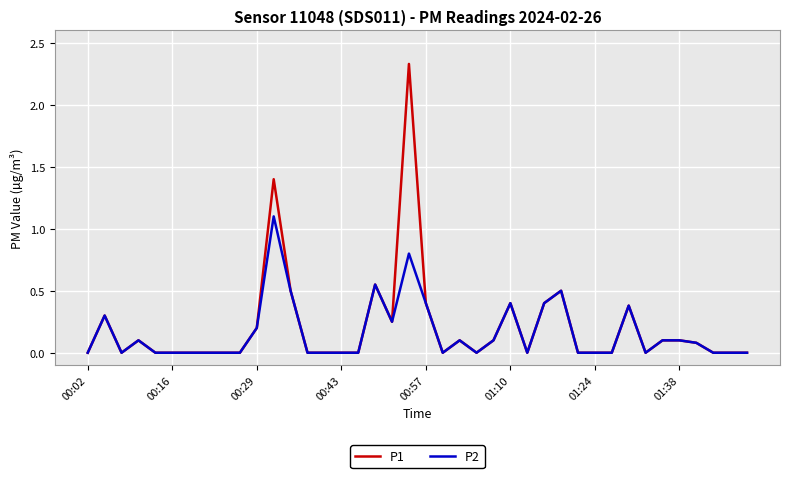

List the series in order of their peak value, lowest first.

P2, P1